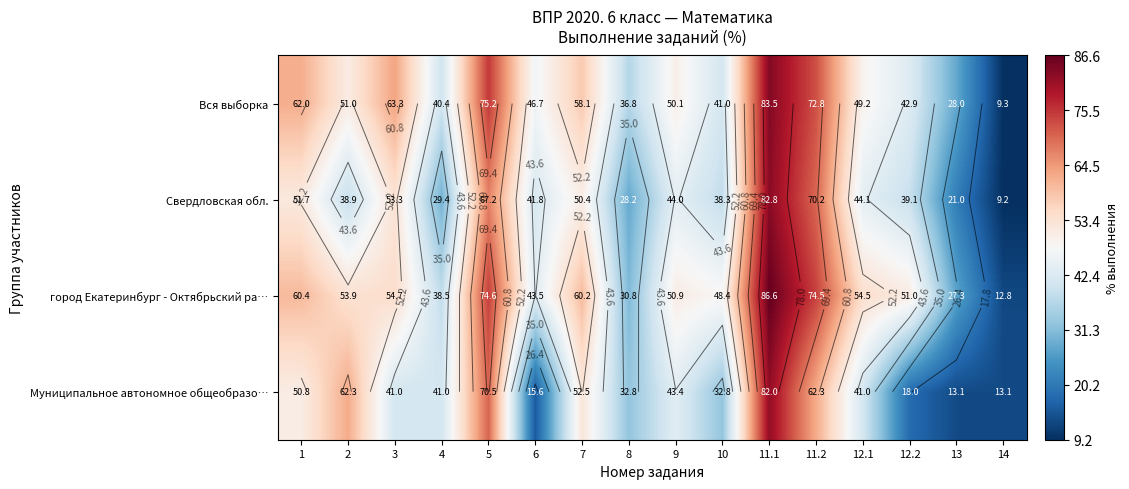

What is the difference between the second highest and second lowest values in the Вся выборка series?

47.2